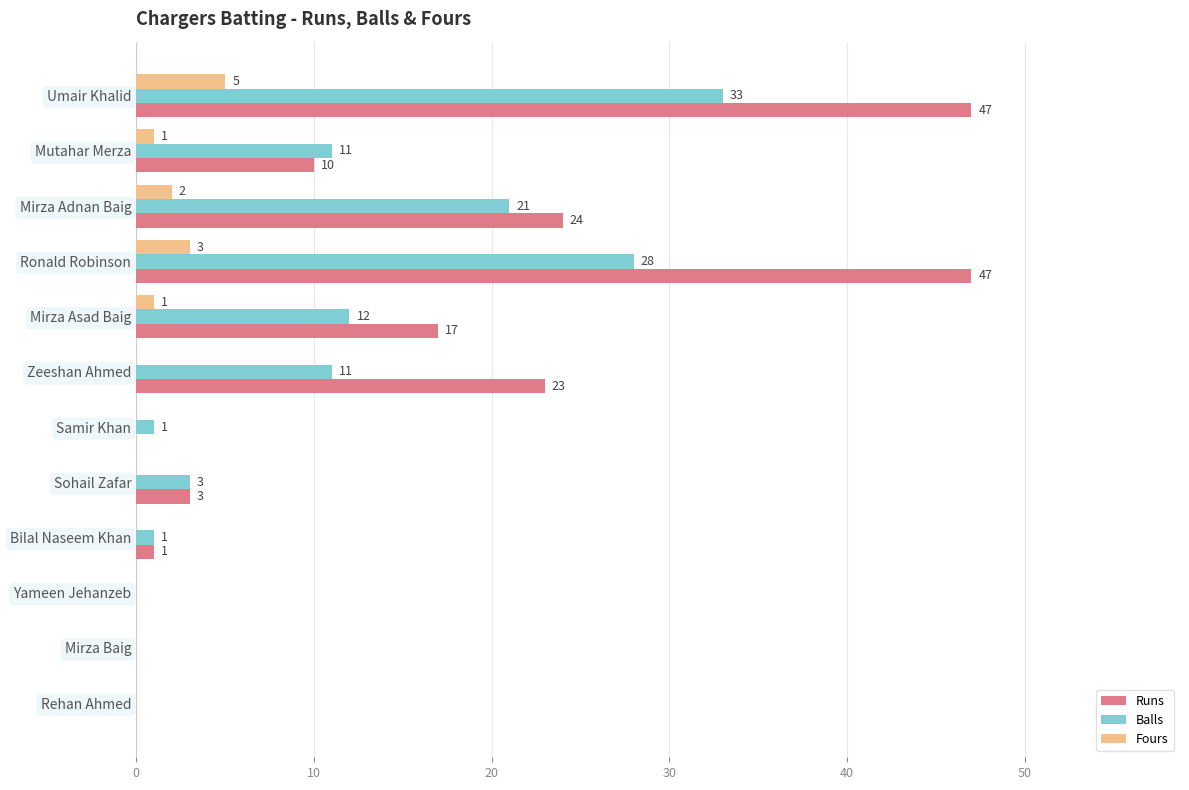

What is the total value across all series at Umair Khalid?

85